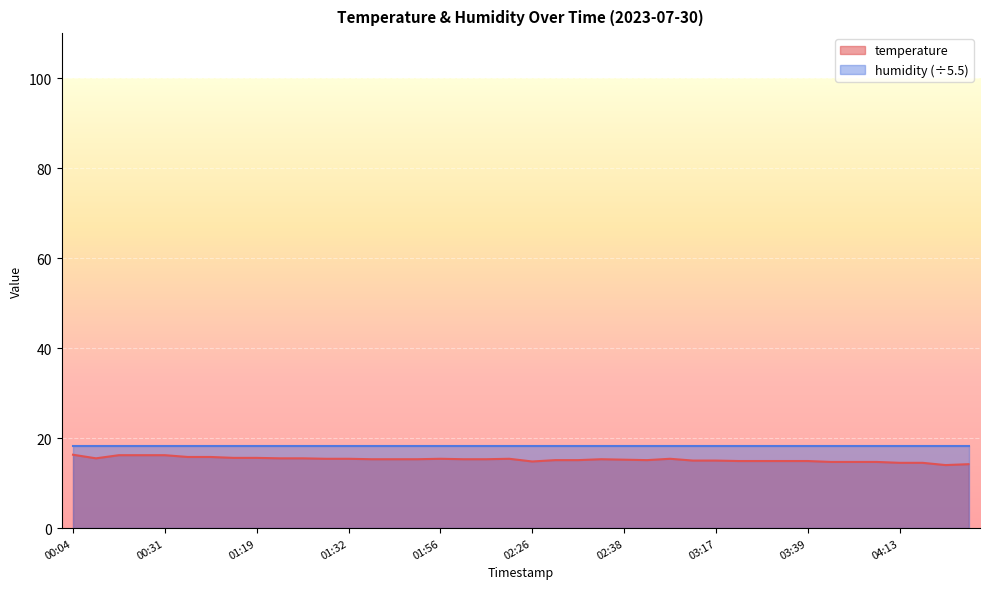

How many interior local valleys (lower than both neighbors) does the data have?

4